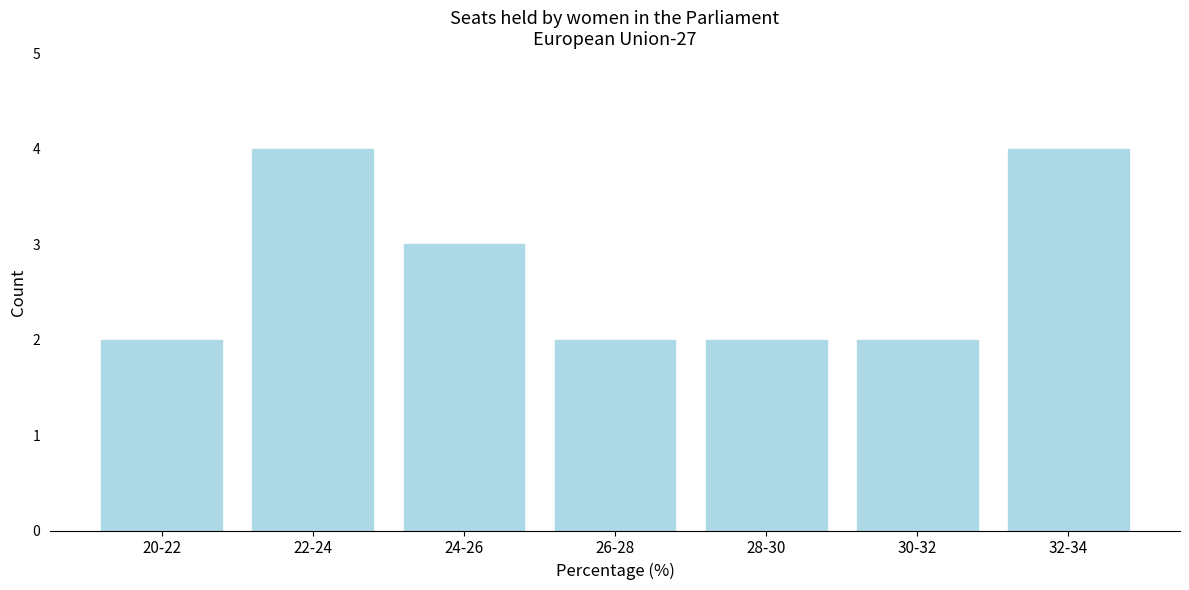

Reading left to right, transcribe all the data shown in this chart.

20-22=2	22-24=4	24-26=3	26-28=2	28-30=2	30-32=2	32-34=4